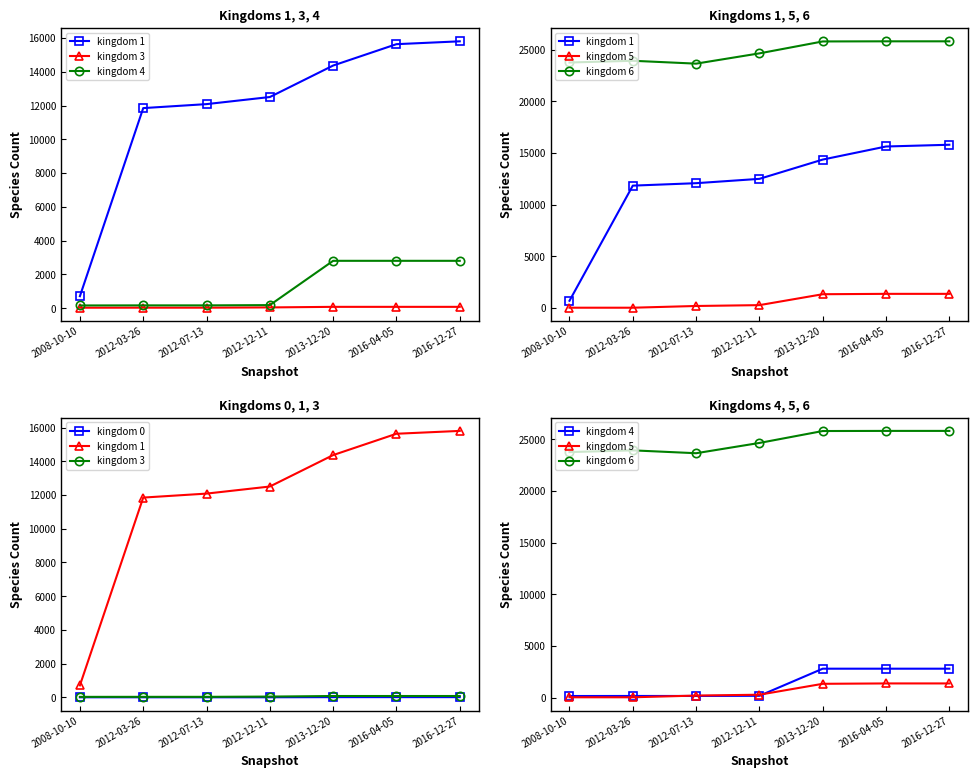

True or false: kingdom 3 and kingdom 6 intersect in this chart.

False